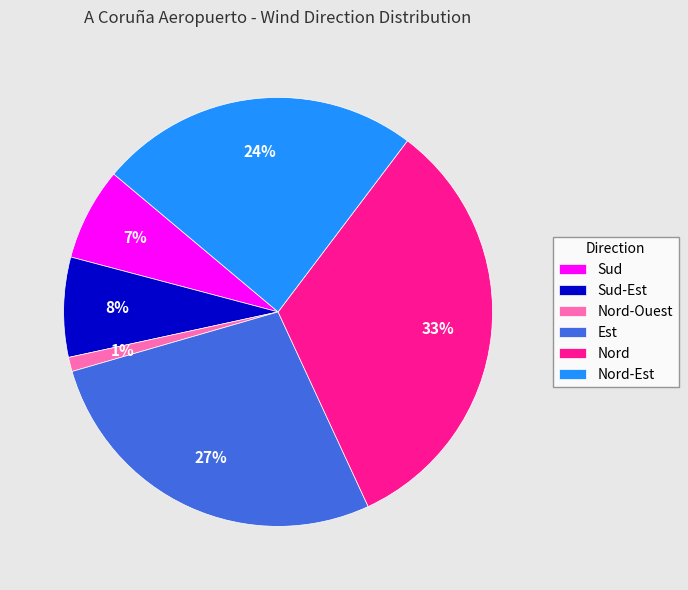

Is it true that Sud is 7% of the pie?

True